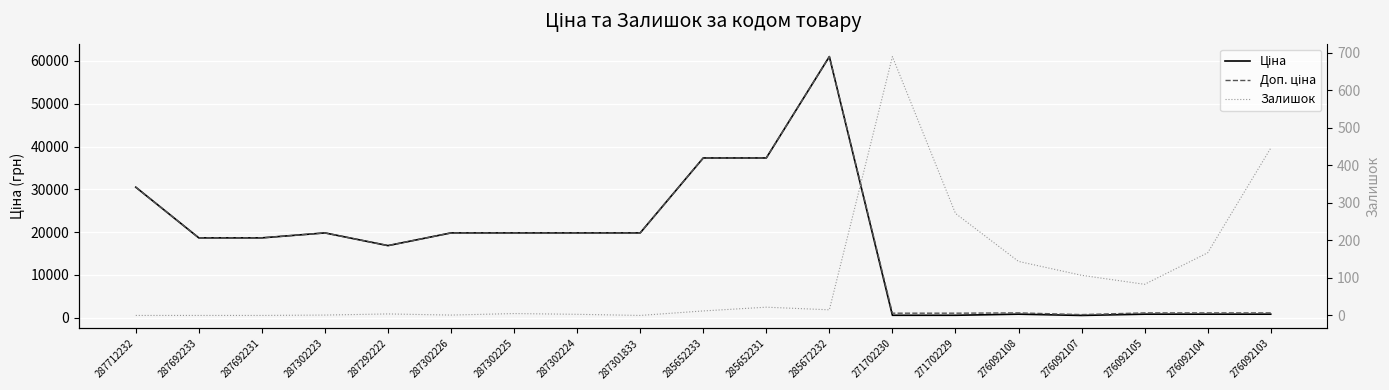

Reading left to right, transcribe all the data shown in this chart.

Ціна: 30512.3	18671.5	18671.5	19831.1	16863.2	19831.1	19831.1	19831.1	19831.1	37343.0	37343.0	61024.7	586.0	586.0	842.8	547.8	842.8	842.8	842.8
Доп. ціна: 30512.3	18671.5	18671.5	19831.1	16863.2	19831.1	19831.1	19831.1	19831.1	37343.0	37343.0	61024.7	1074.5	1074.5	1142.1	742.0	1142.1	1142.1	1142.1
Залишок: 0.0	0.0	0.0	1.0	4.0	1.0	5.0	3.0	0.0	12.0	22.0	15.0	690.0	272.0	144.0	107.0	83.0	167.0	446.0